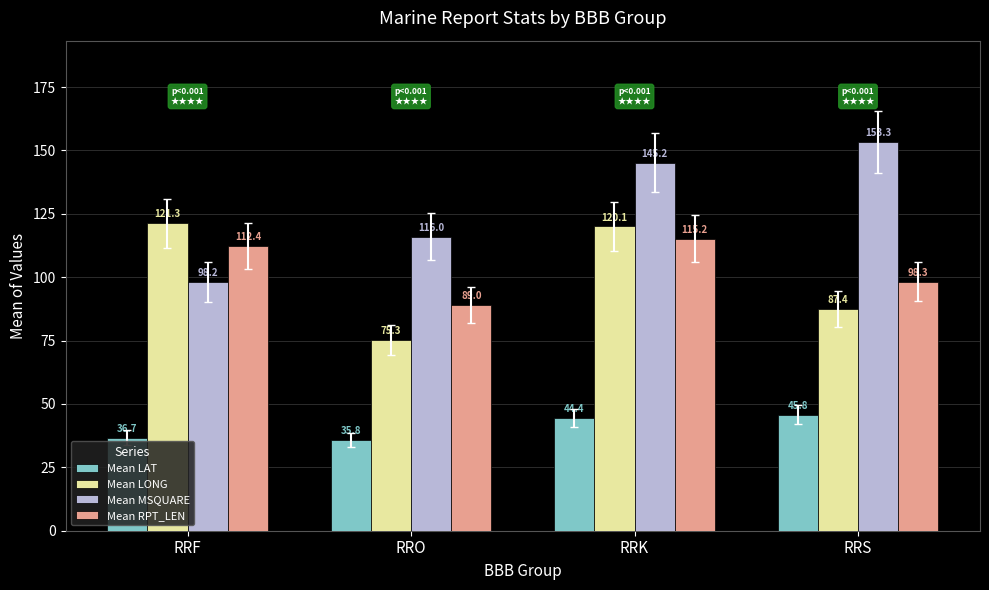

Which series has the largest total across all categories?

Mean MSQUARE